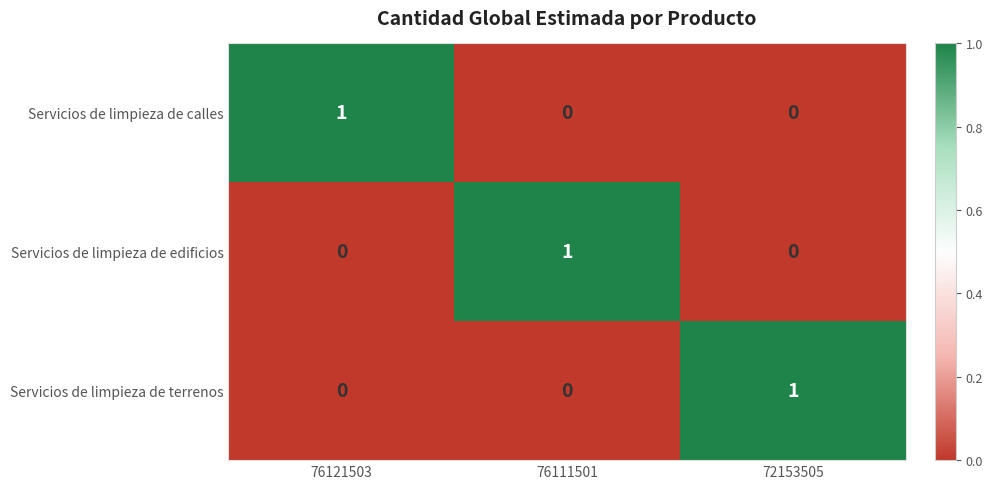

The Servicios de limpieza de terrenos series shows 2 at 72153505. True or false?

False